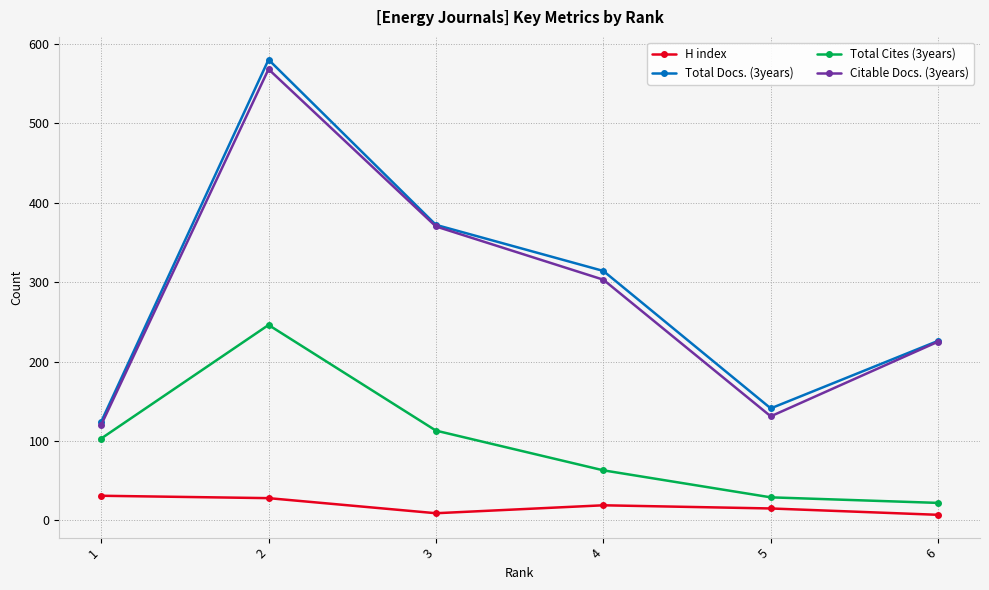

What is the average value of the Total Cites (3years) series?

96